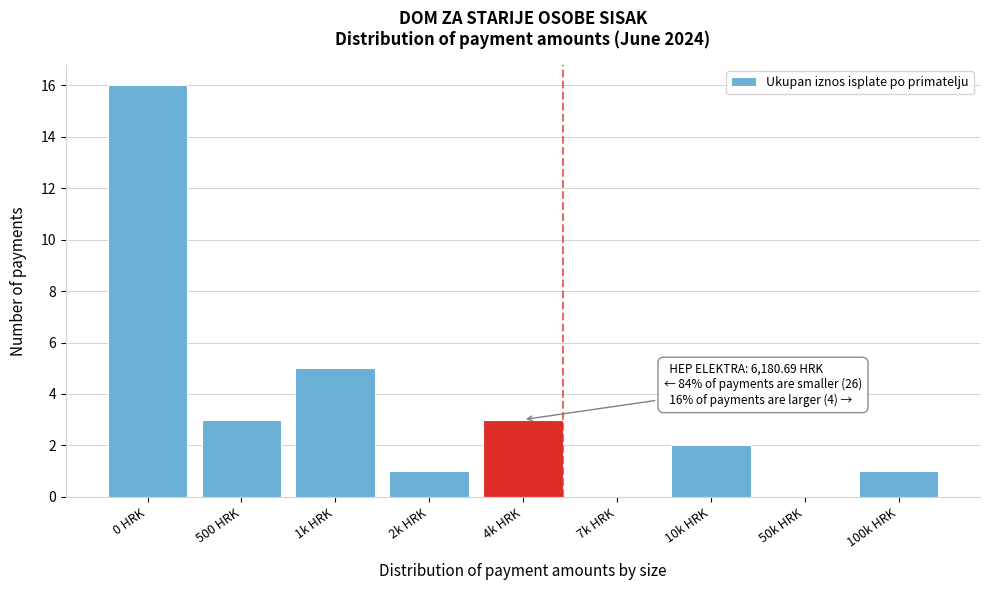

Reading right to left, extract all data points from this chart.

100k HRK=1	50k HRK=0	10k HRK=2	7k HRK=0	4k HRK=3	2k HRK=1	1k HRK=5	500 HRK=3	0 HRK=16